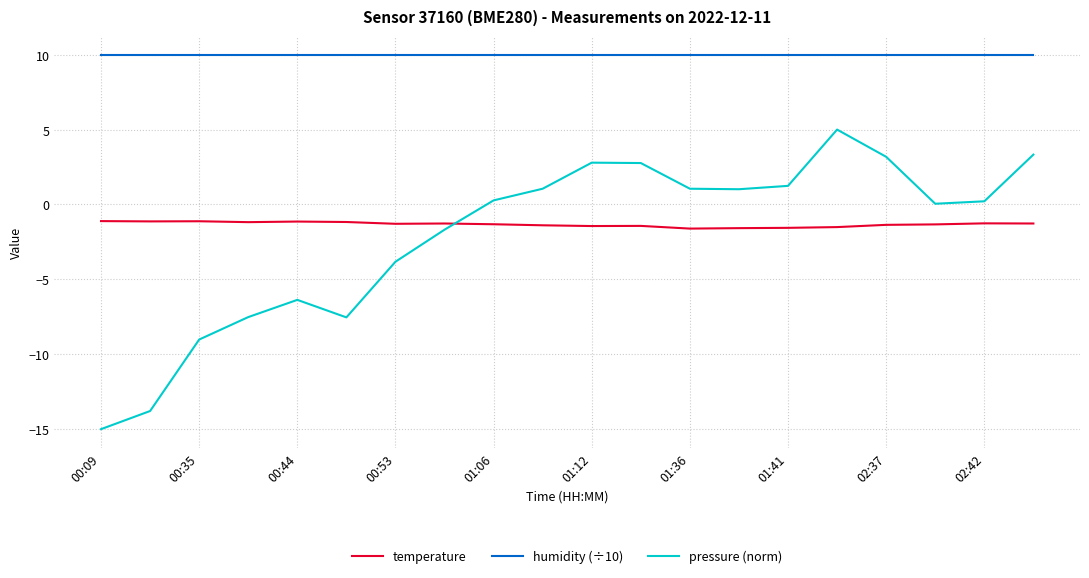

Which series has the widest spread of values?

pressure (norm)